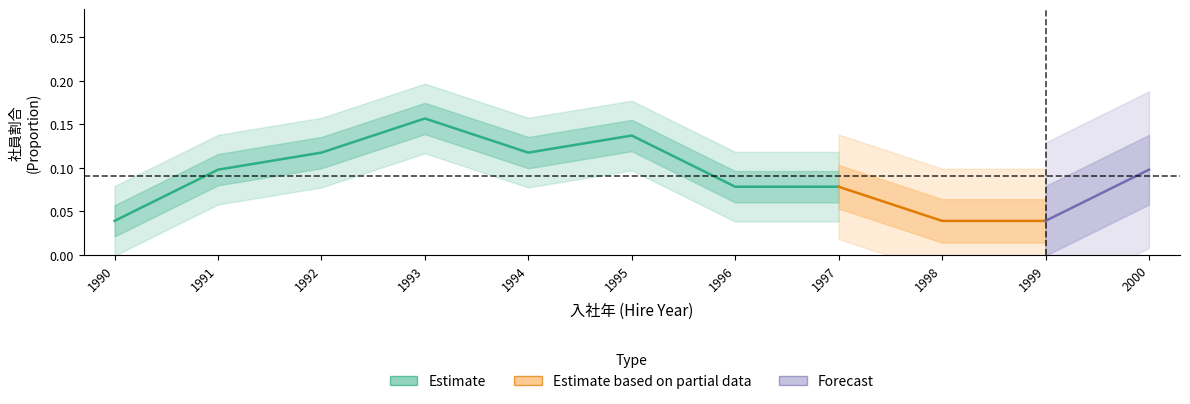

Is it true that the value at 1992 is 0.2?

False